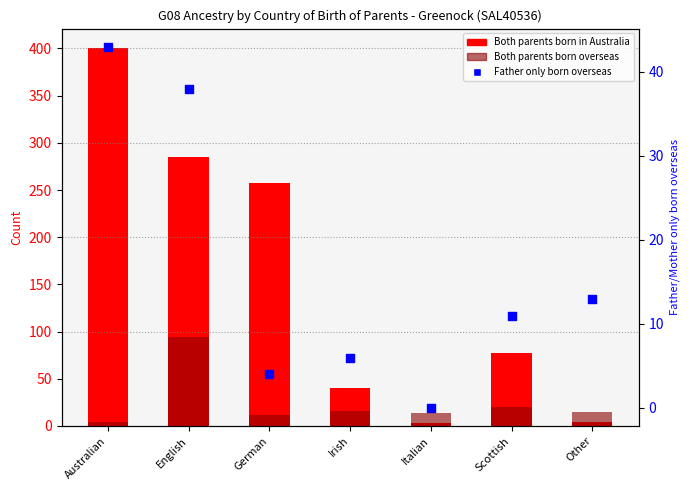

Is the value of Both parents born overseas at Australian greater than the value of Both parents born in Australia at Australian?

No